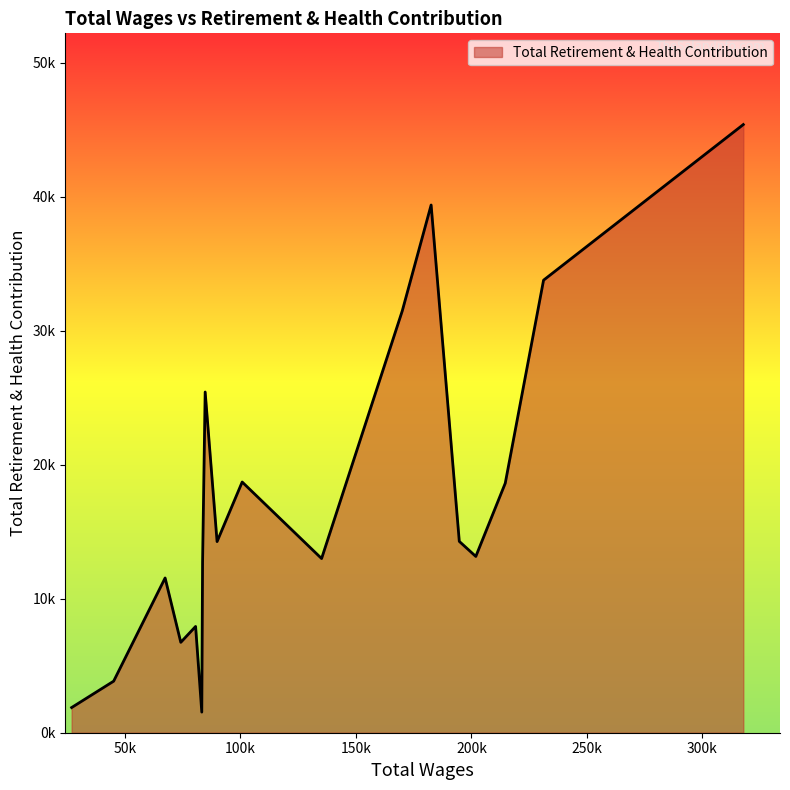

Does the chart have visible grid lines?

No